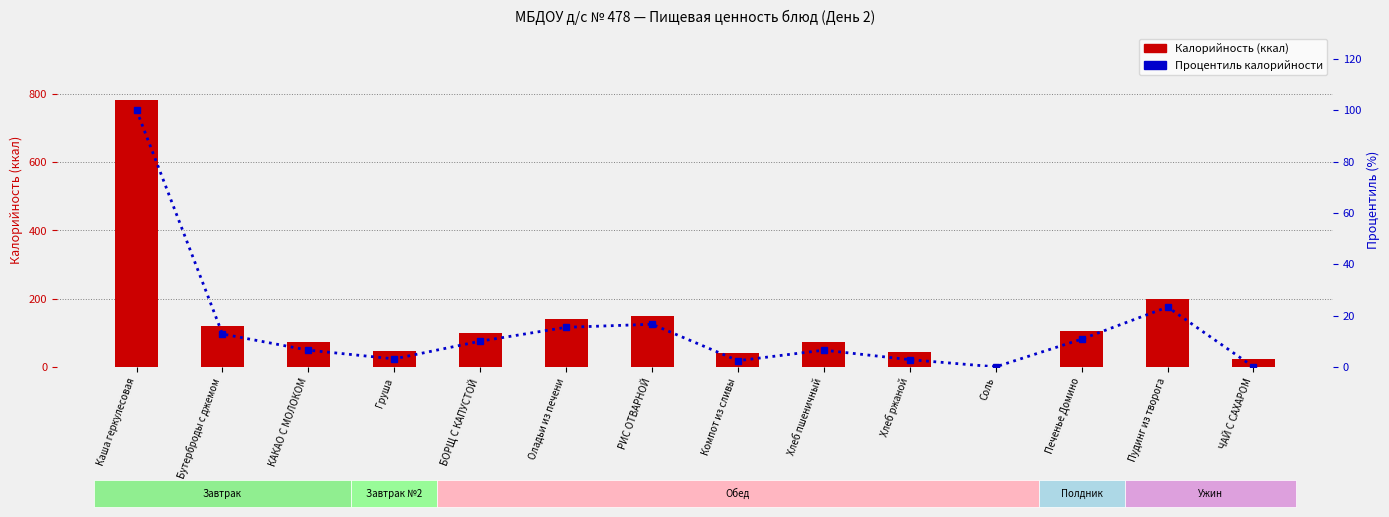

How many data points in Калорийность (ккал) are less than 99?

7